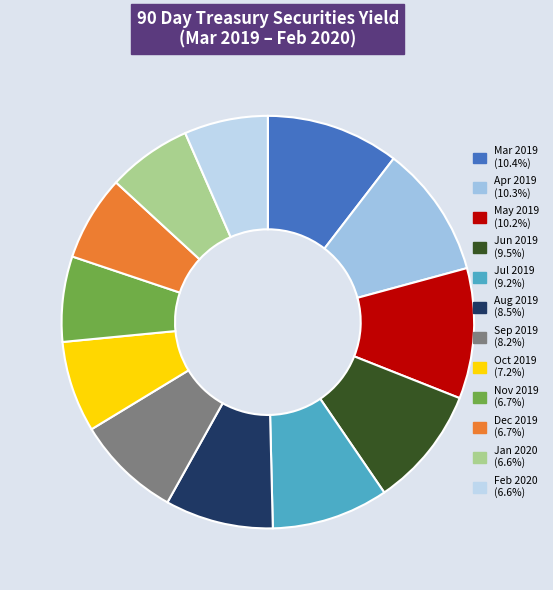

To the nearest percent, what is the combined percentage of Oct 2019 and Feb 2020?

14%